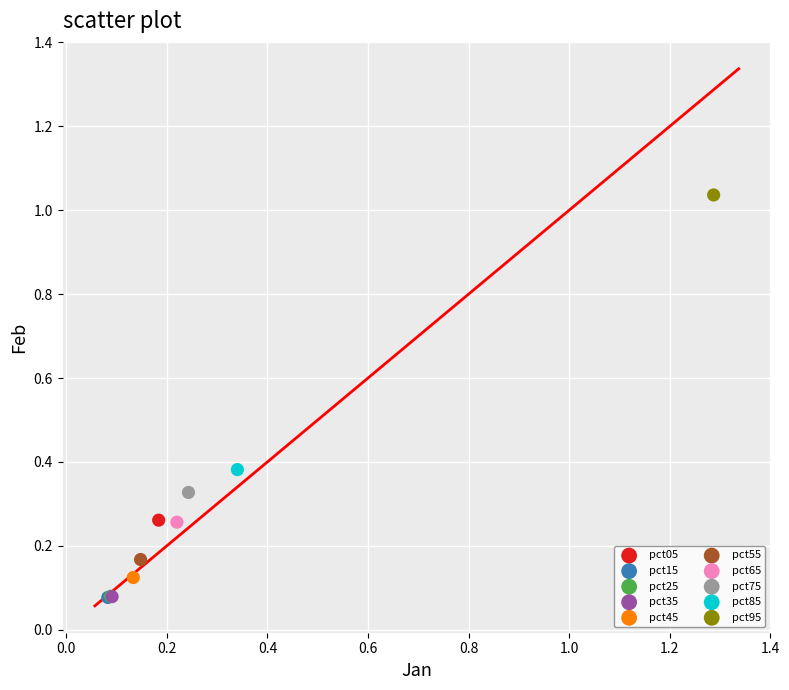

What are all the series names shown in the legend?

pct05, pct15, pct25, pct35, pct45, pct55, pct65, pct75, pct85, pct95